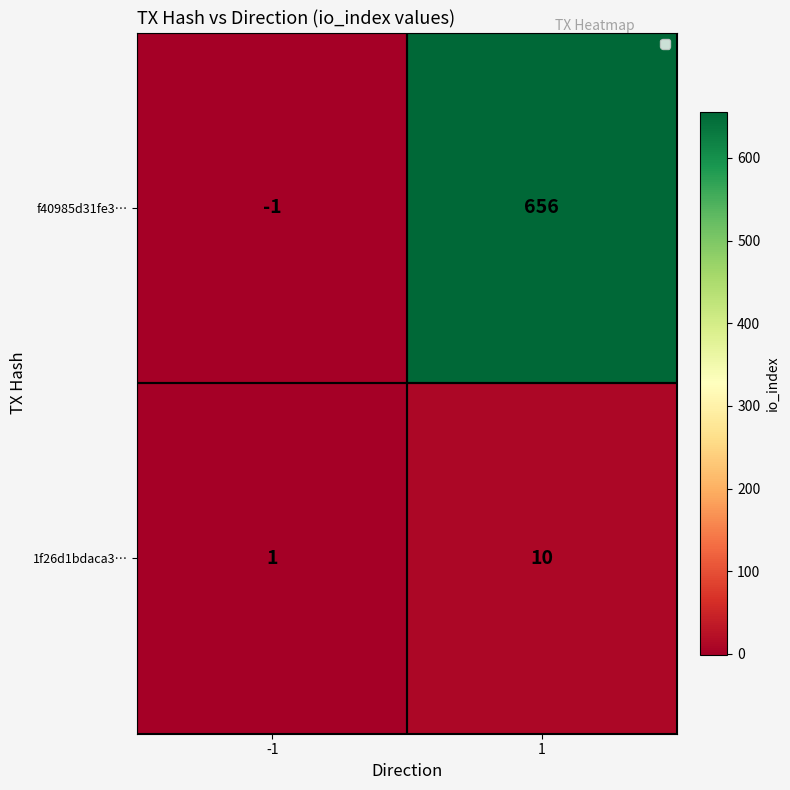

How many series are shown in this chart?

2